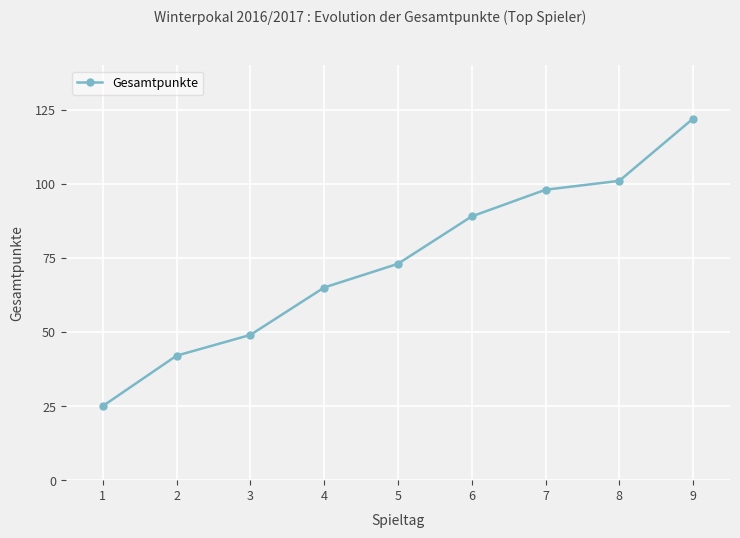

The chart shows a value of 130 at 7. True or false?

False